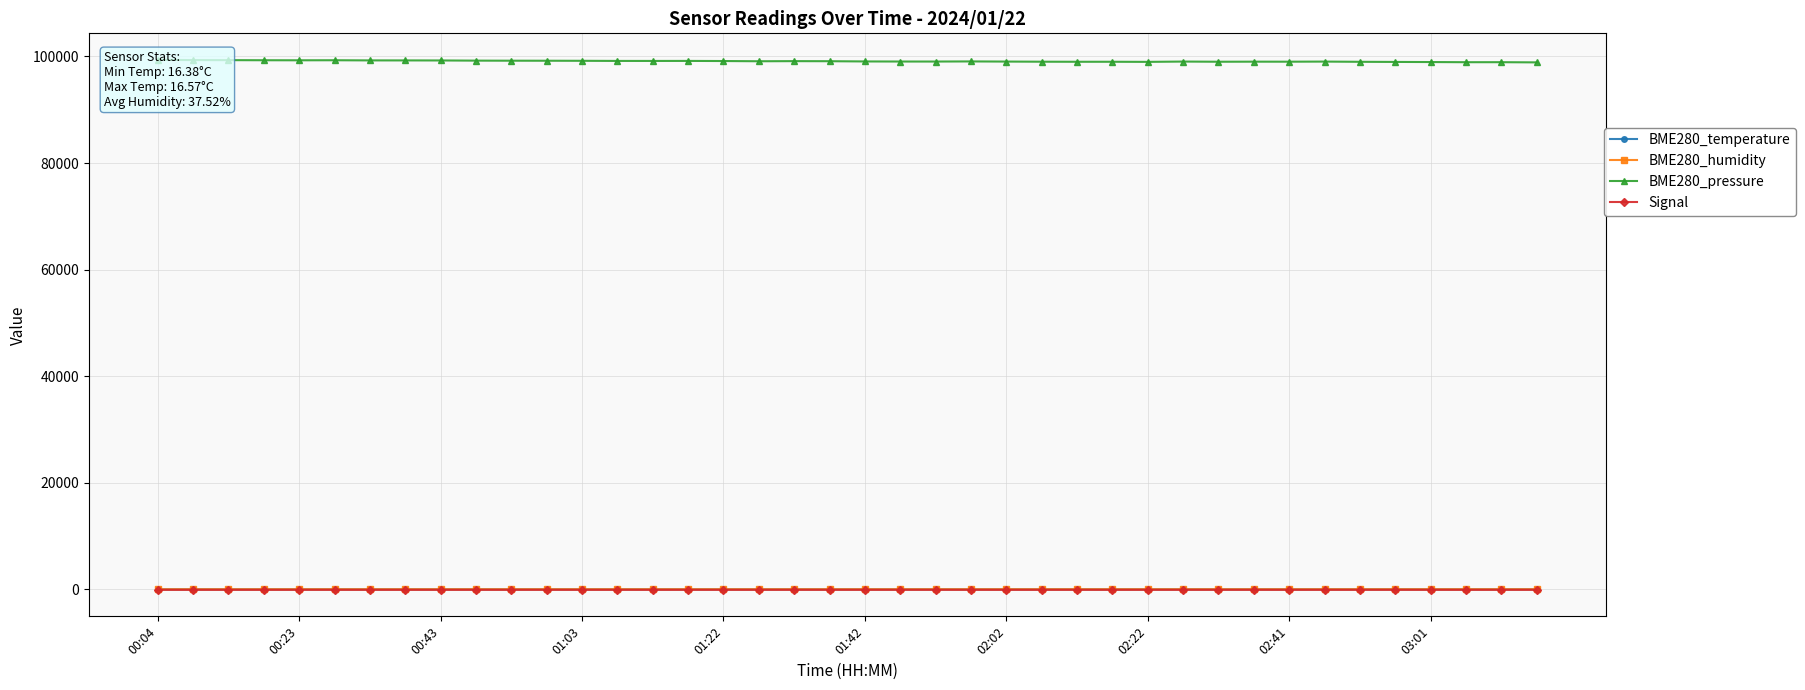

Rank the series by their maximum value, from highest to lowest.

BME280_pressure, BME280_humidity, BME280_temperature, Signal